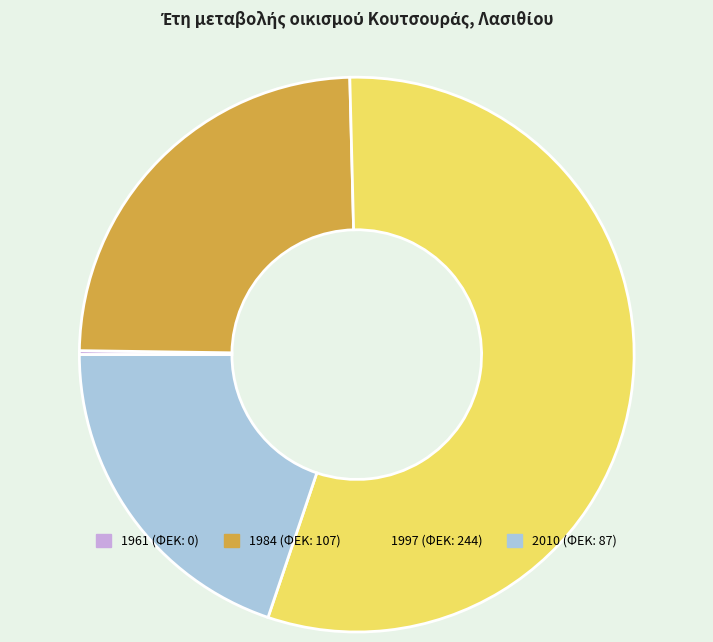

What is the majority slice?

1997